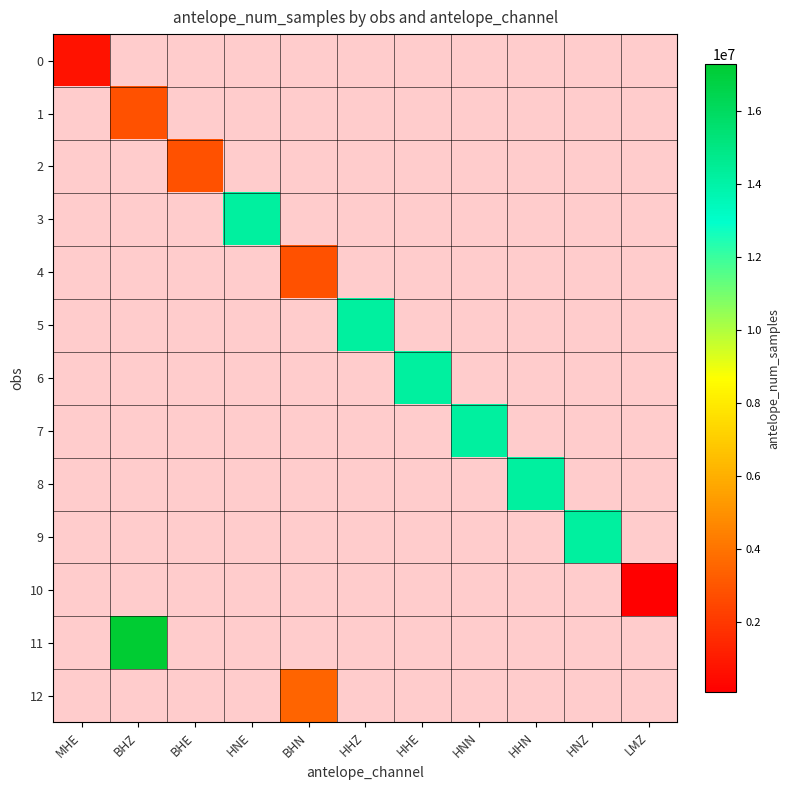

What is the maximum value shown in the chart?

17280000.0